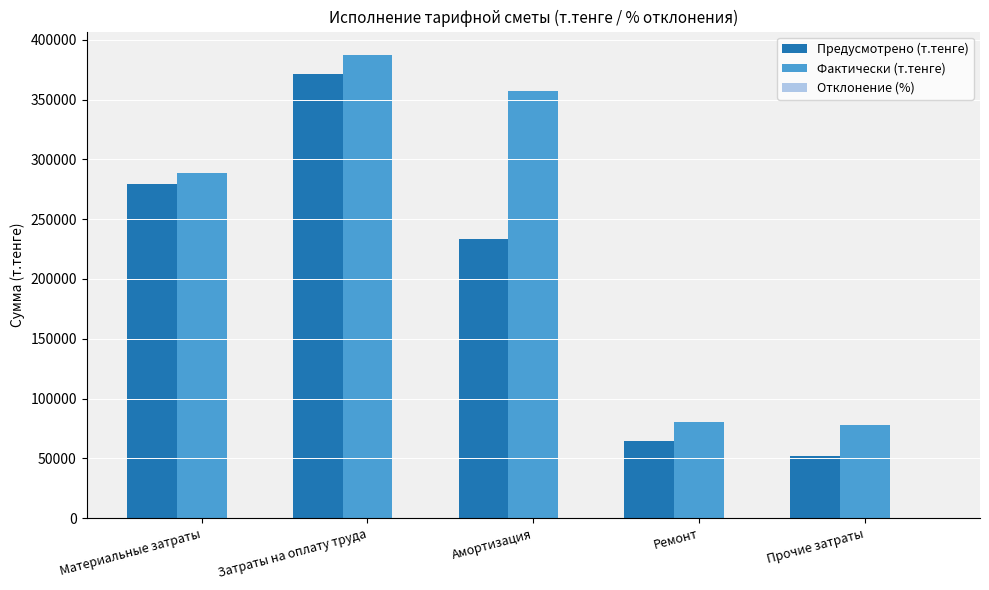

What value does the Предусмотрено (т.тенге) series have at Затраты на оплату труда?

371457.7